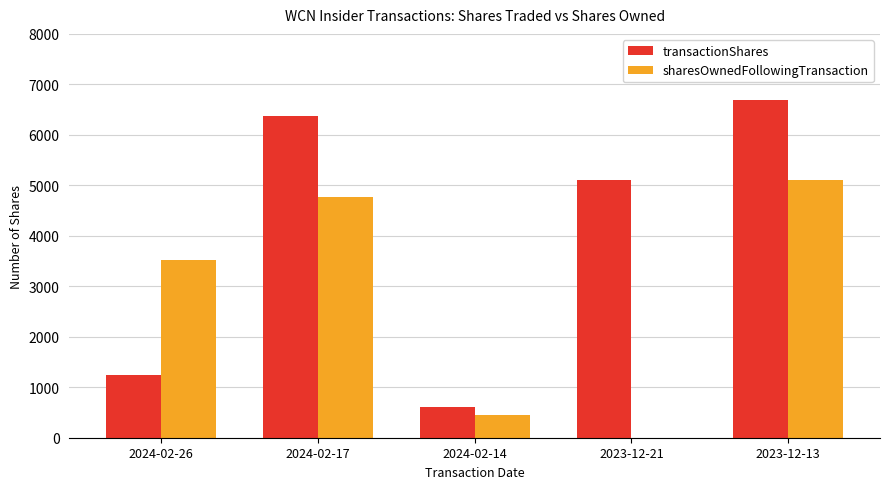

Are the bars horizontal?

No